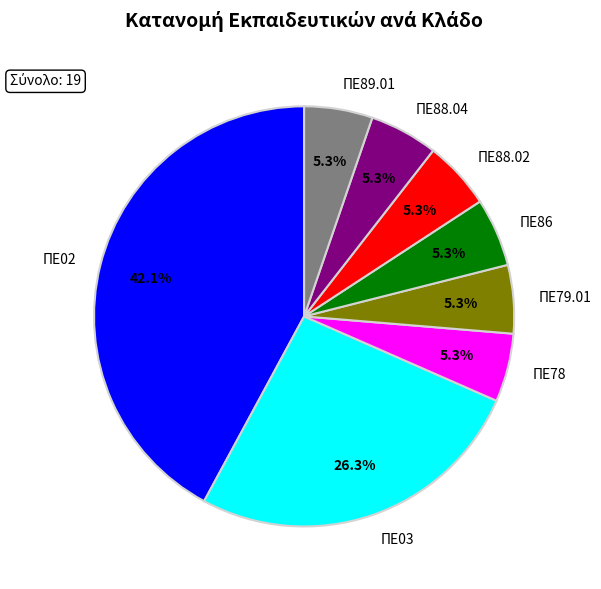

What is the largest slice in the pie chart?

ΠΕ02